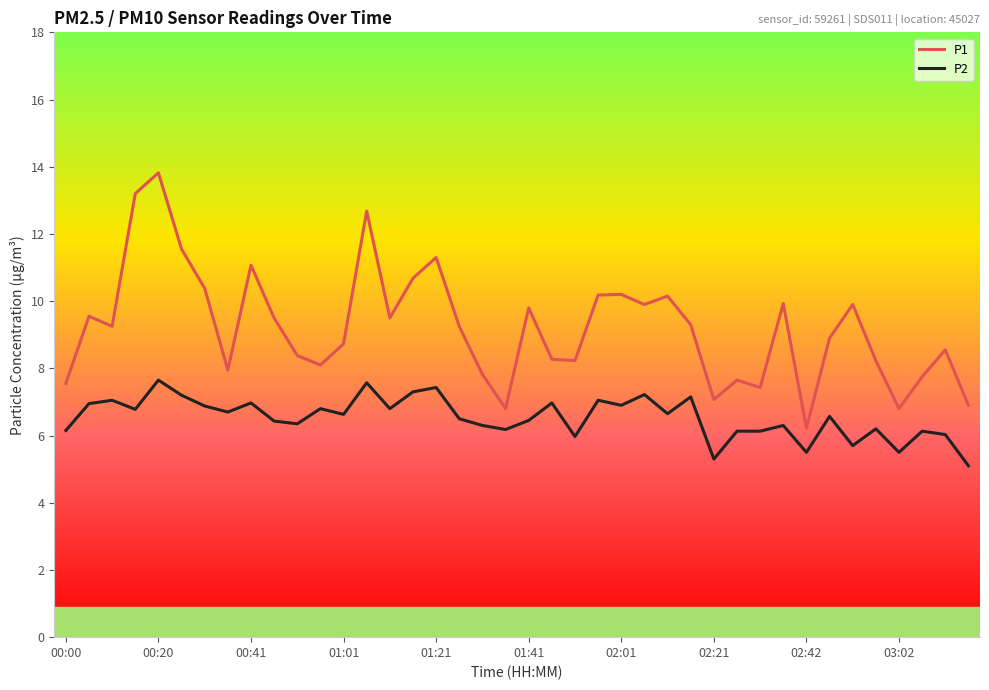

What are all the series names shown in the legend?

P1, P2